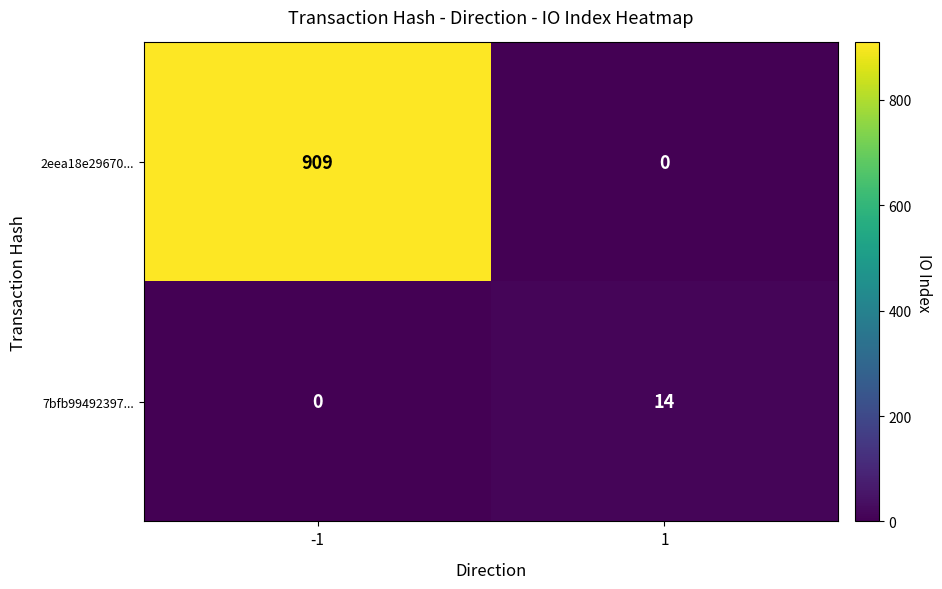

Reading right to left, list all the values displayed in this chart.

2eea18e29670...: 1=0	-1=909
7bfb99492397...: 1=14	-1=0